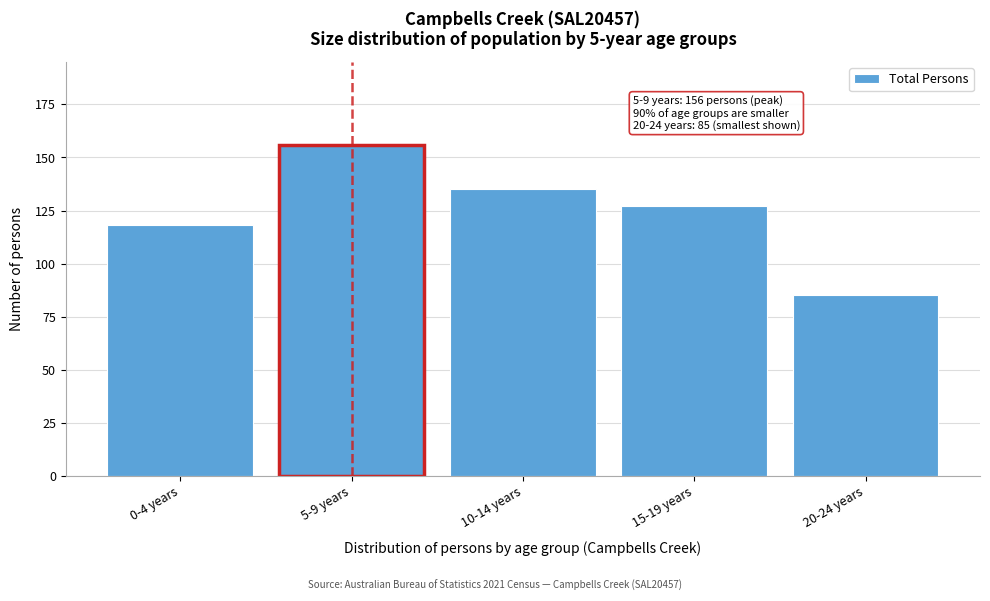

Reading left to right, extract all data points from this chart.

0-4 years=118	5-9 years=156	10-14 years=135	15-19 years=127	20-24 years=85